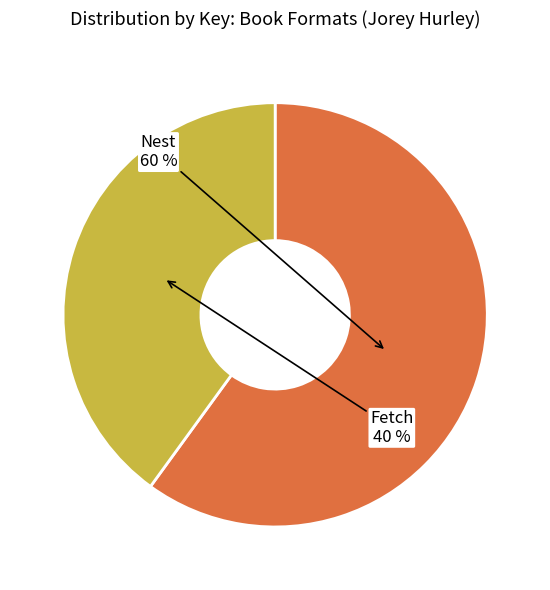

To the nearest percent, what is the average slice percentage?

50%